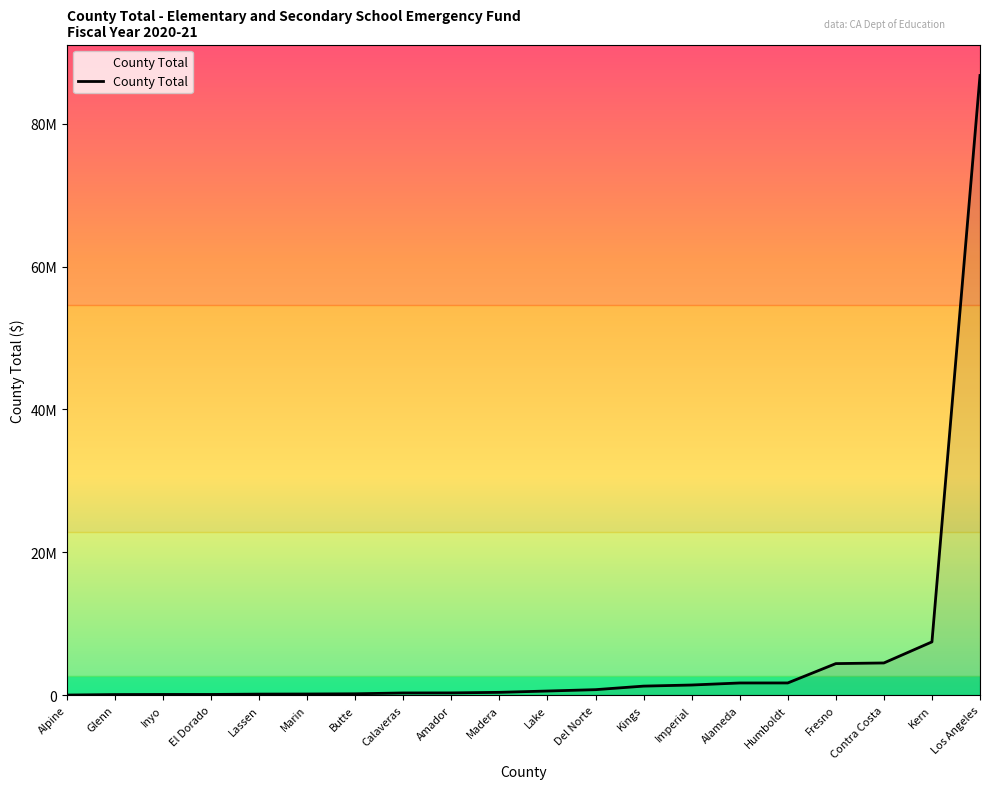

How many data points are less than 571301?

10